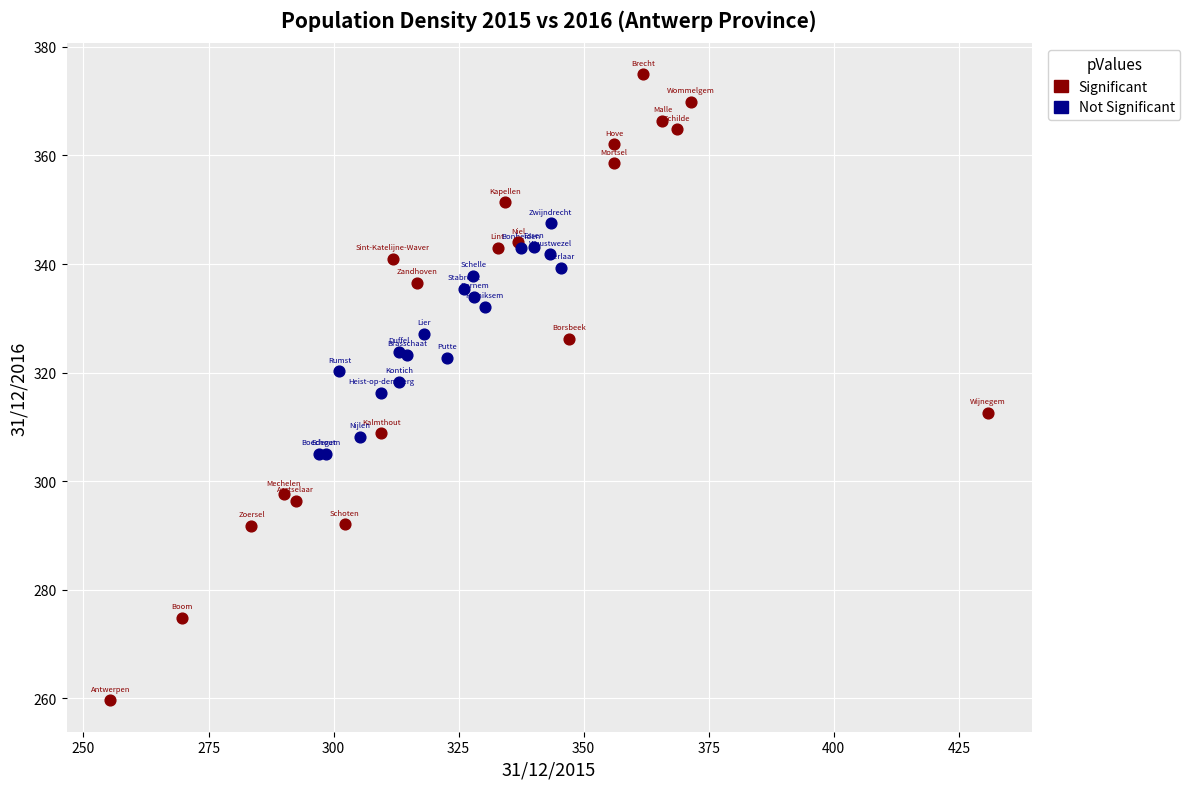

Which series has the largest Y range (max minus min)?

Significant